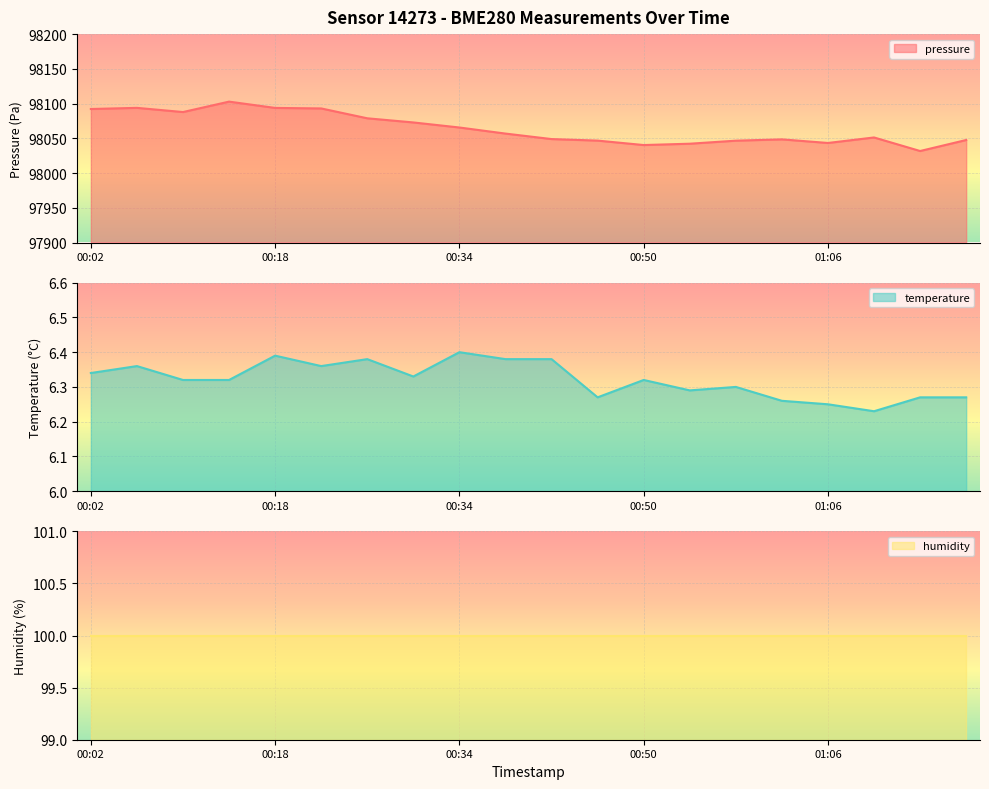

The value of temperature at 01:02 is 6.3. True or false?

True